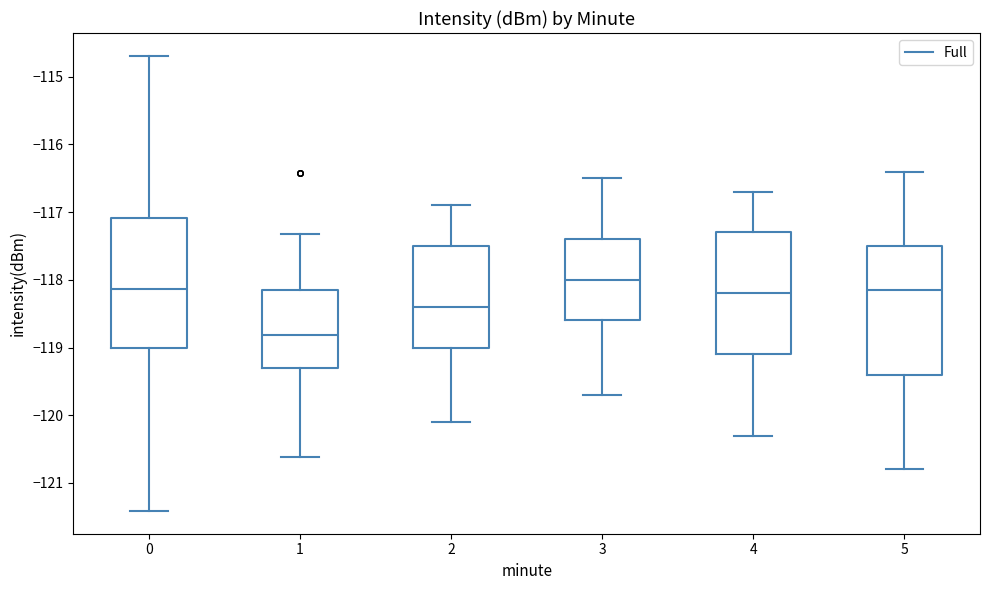

Where does the median line of the box at x = 0 sit on the y-axis? The values are not printed on the chart, so give them approximately, as read against the axis.

-118.1